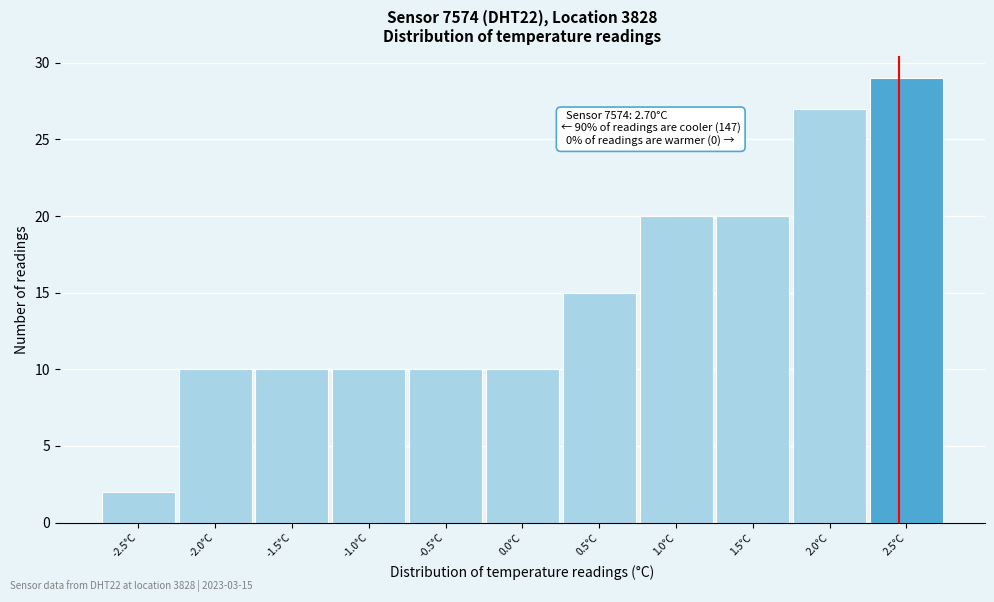

Reading left to right, list all the values displayed in this chart.

-2.5°C=2	-2.0°C=10	-1.5°C=10	-1.0°C=10	-0.5°C=10	0.0°C=10	0.5°C=15	1.0°C=20	1.5°C=20	2.0°C=27	2.5°C=29